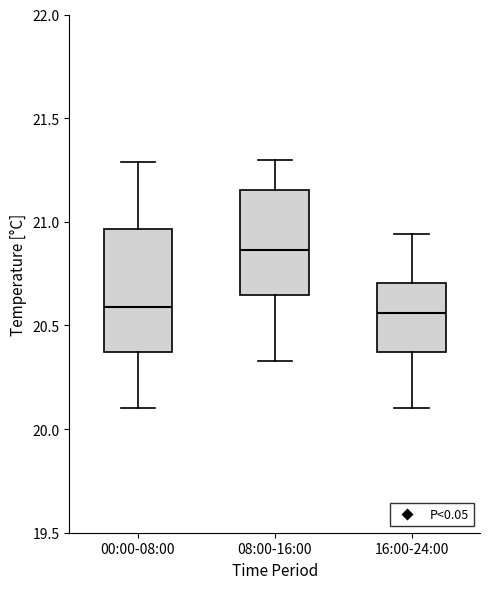

Comparing the boxes themselves (not the whiskers), which one is the tallest?

00:00-08:00